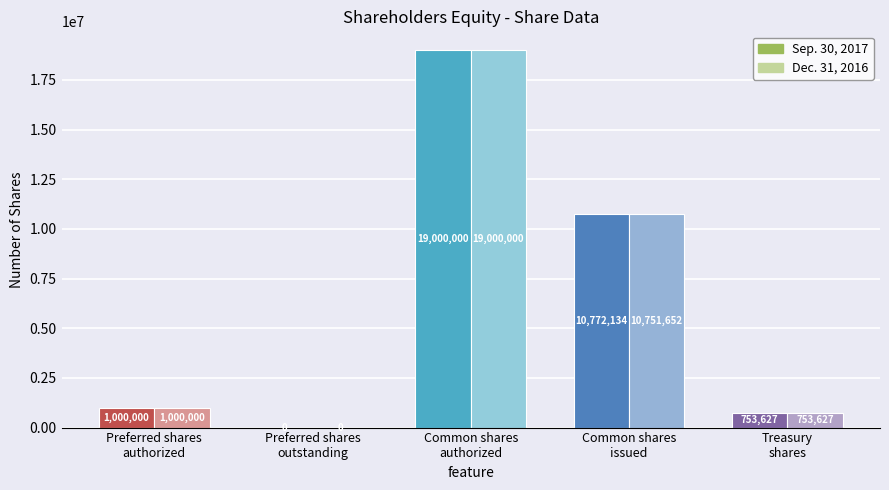

Which series has the largest range (max minus min)?

Sep. 30, 2017